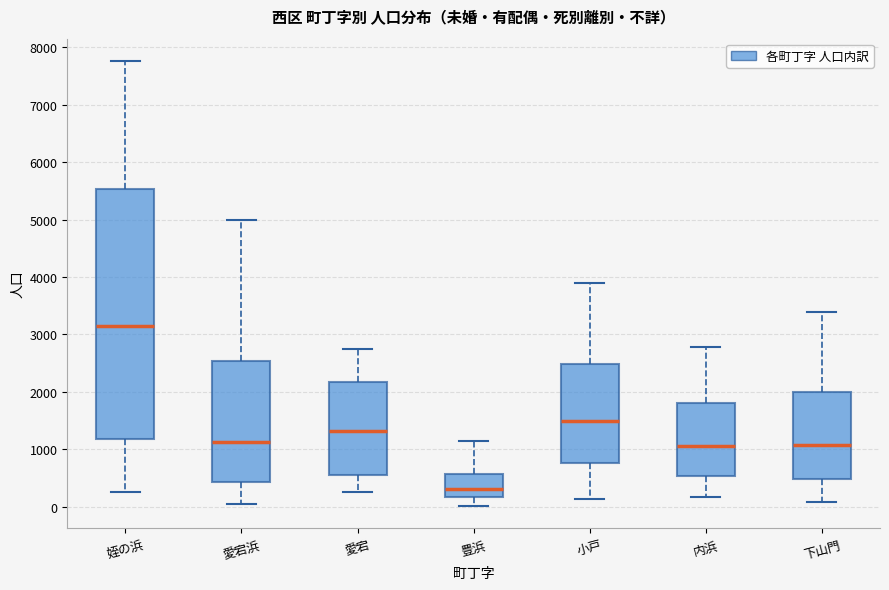

Reading left to right, read every box against the y-axis: the position of its median line, the range the box covers, and the ends of its whiskers. The values are not printed on the chart, so give them approximately, as read against the axis.

姪の浜: median 3100, box 1200 to 5500, whiskers 300 to 7800
愛宕浜: median 1100, box 400 to 2500, whiskers 100 to 5000
愛宕: median 1300, box 600 to 2200, whiskers 300 to 2800
豊浜: median 300, box 200 to 600, whiskers 0 to 1100
小戸: median 1500, box 800 to 2500, whiskers 100 to 3900
内浜: median 1100, box 500 to 1800, whiskers 200 to 2800
下山門: median 1100, box 500 to 2000, whiskers 100 to 3400